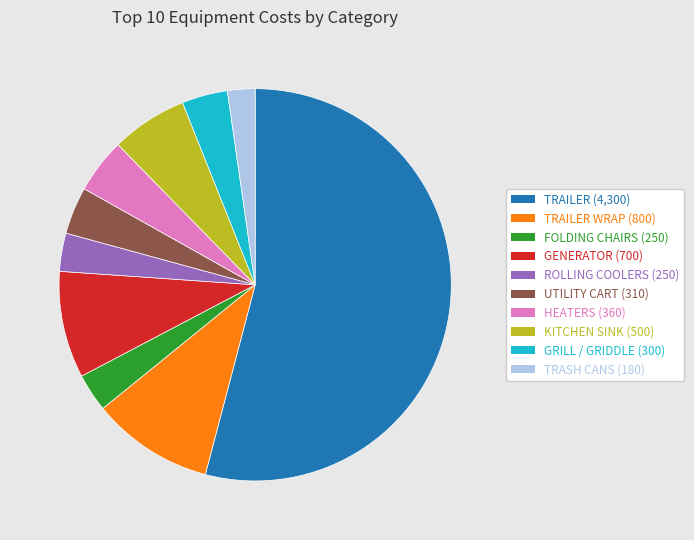

What is the ratio of the value at ROLLING COOLERS (250) to the value at FOLDING CHAIRS (250)?

1.0